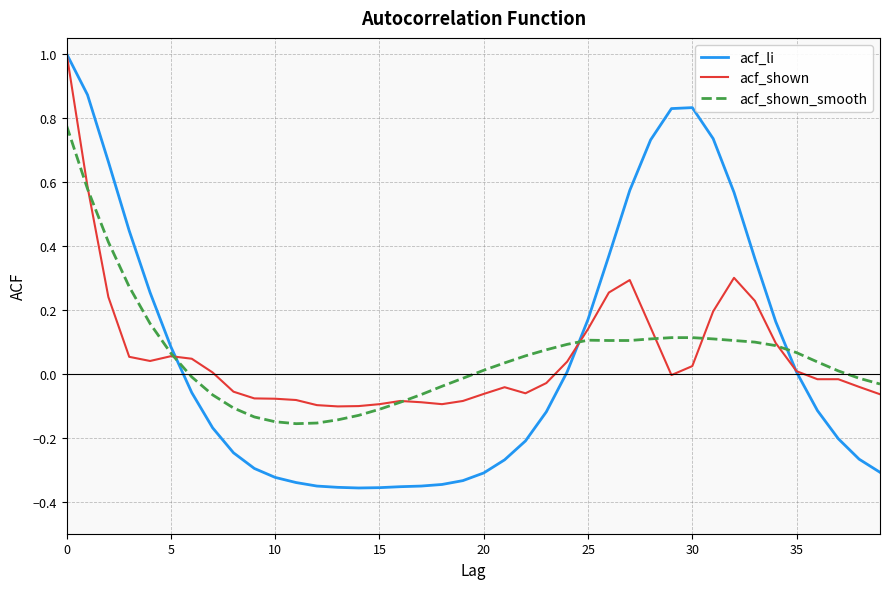

What is the greatest value displayed?

1.0